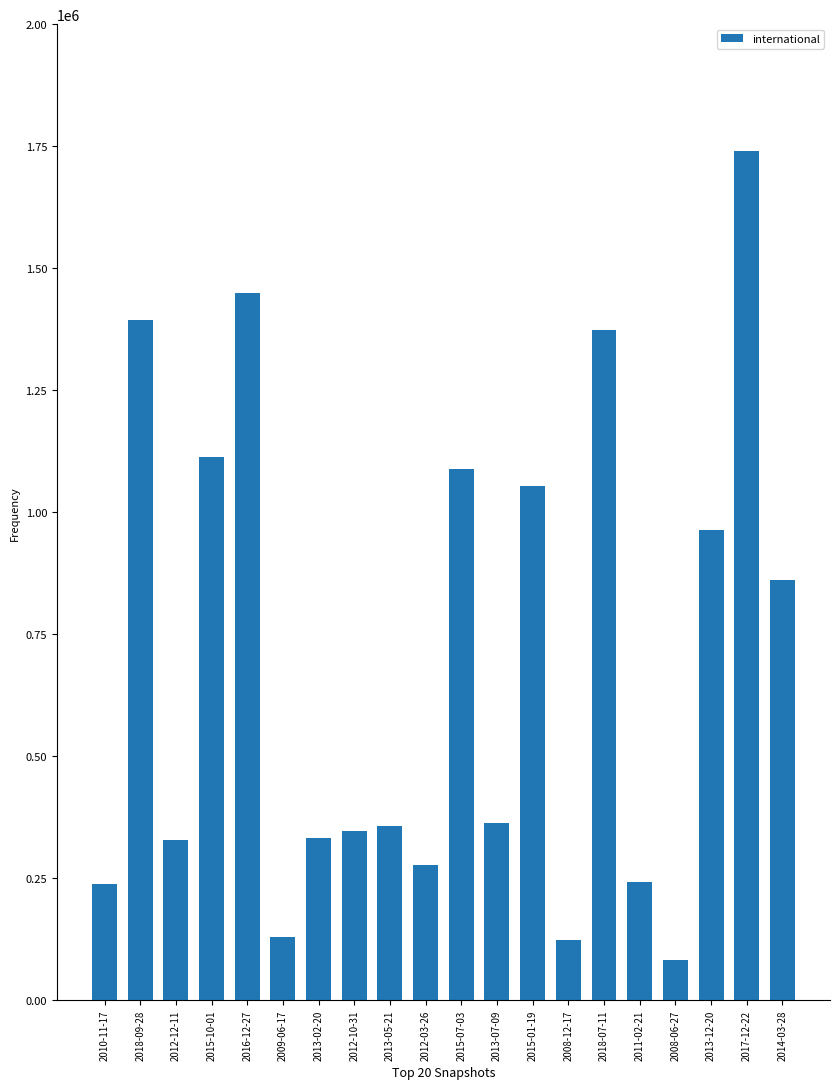

What is the minimum value shown in the chart?

81539